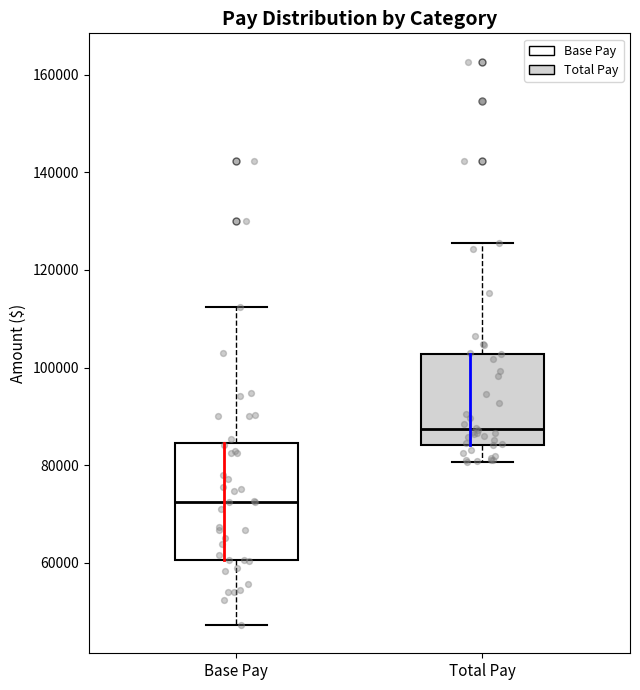

Which box's median line is the highest?

Total Pay